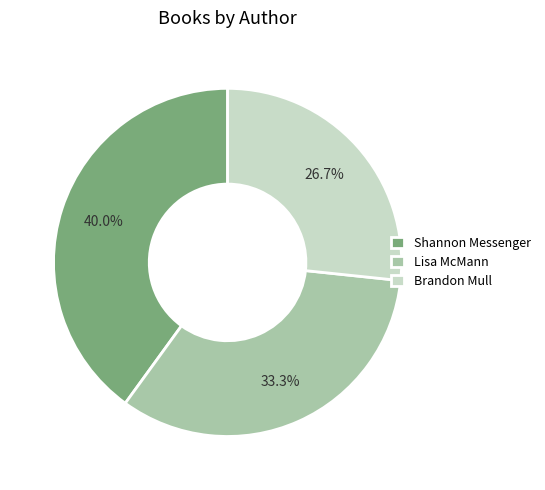

Between Lisa McMann and Brandon Mull, which is larger?

Lisa McMann